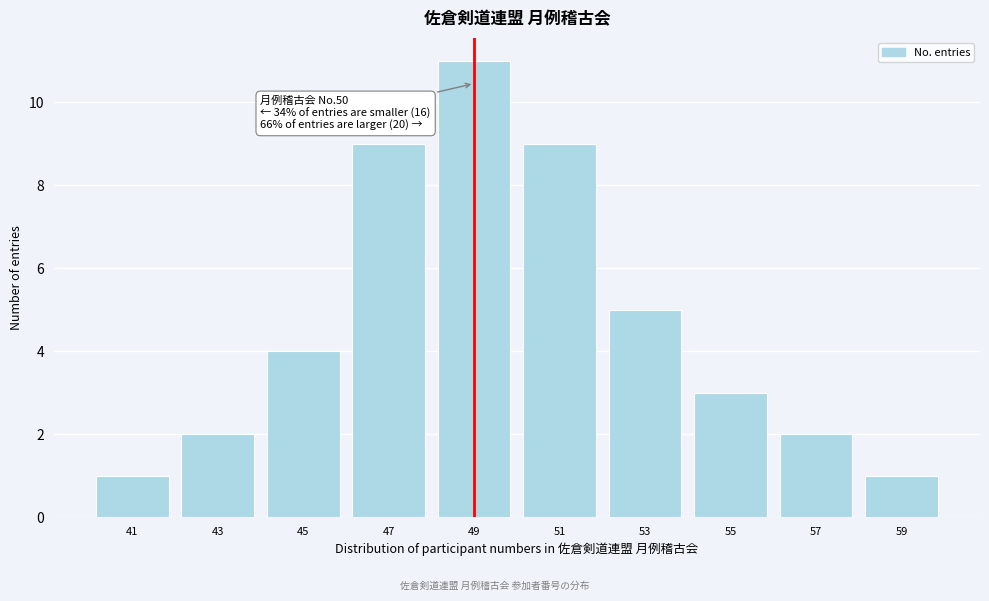

Reading right to left, transcribe all the data shown in this chart.

59=1	57=2	55=3	53=5	51=9	49=11	47=9	45=4	43=2	41=1